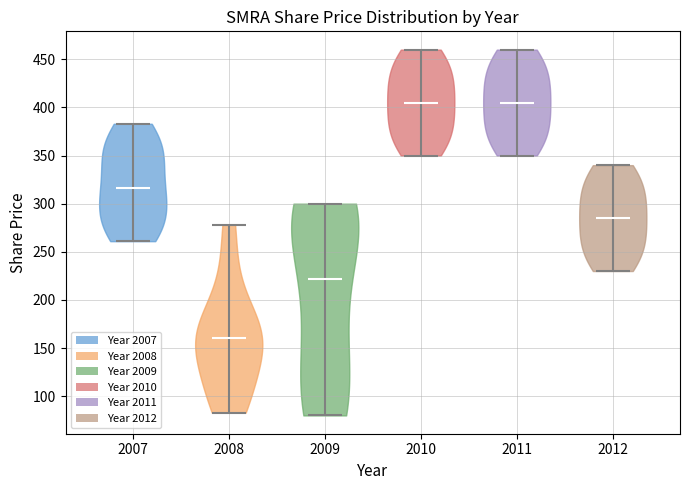

What is the lowest point the violin at x = 2012 reaches on the y-axis? The values are not printed on the chart, so give them approximately, as read against the axis.

230